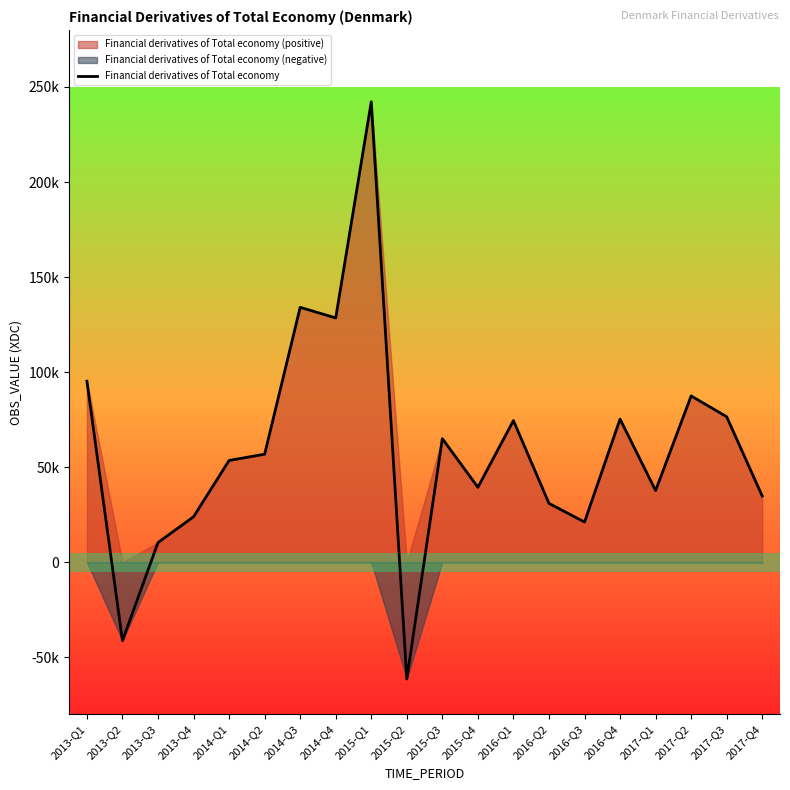

At which category does the data reach its first local valley?

2013-Q2